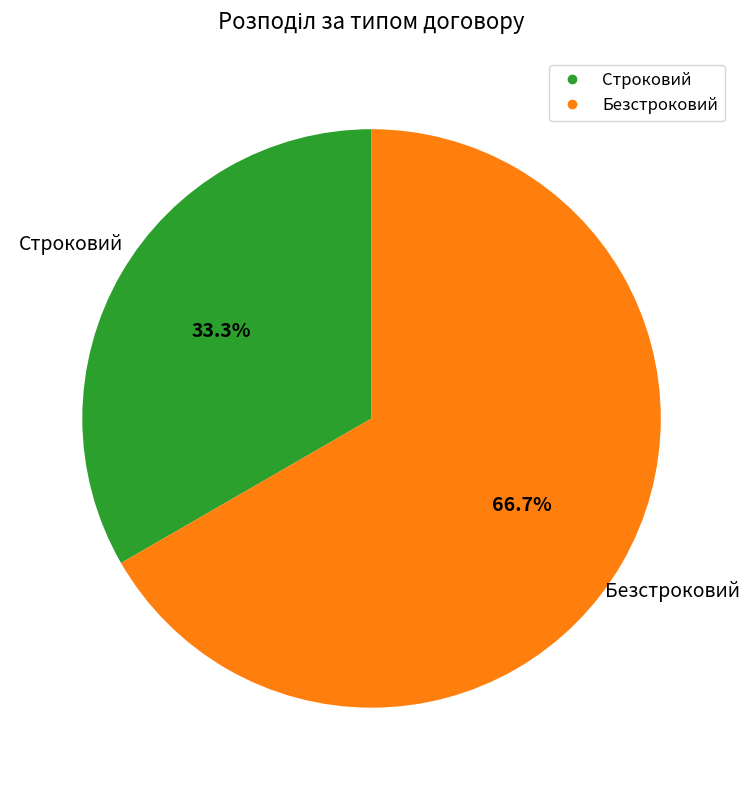

Which slice is the smallest?

Строковий